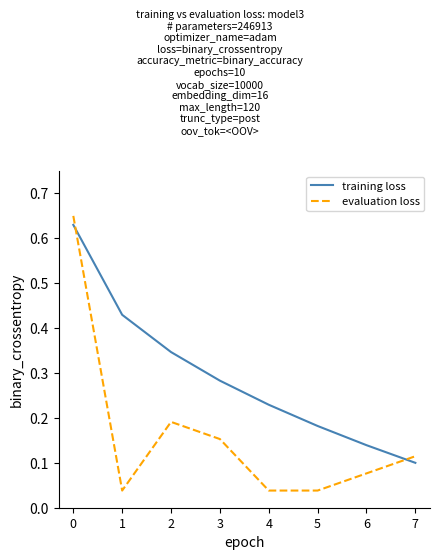

True or false: evaluation loss and training loss cross at least once.

True